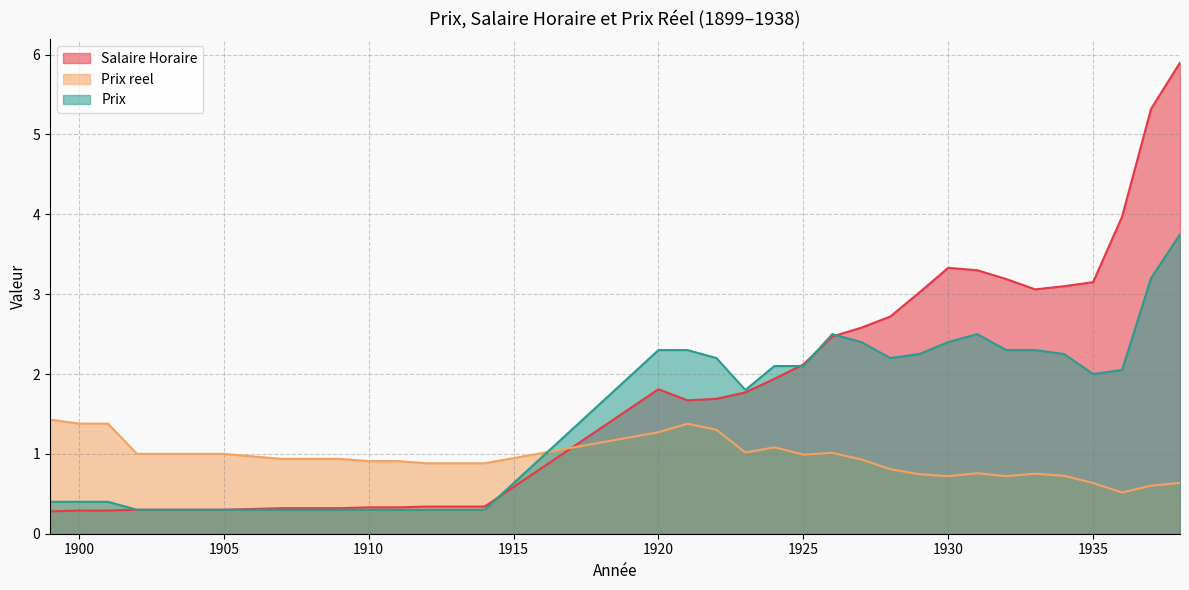

Rank the series at 1908 from highest to lowest value.

Prix reel, Salaire Horaire, Prix